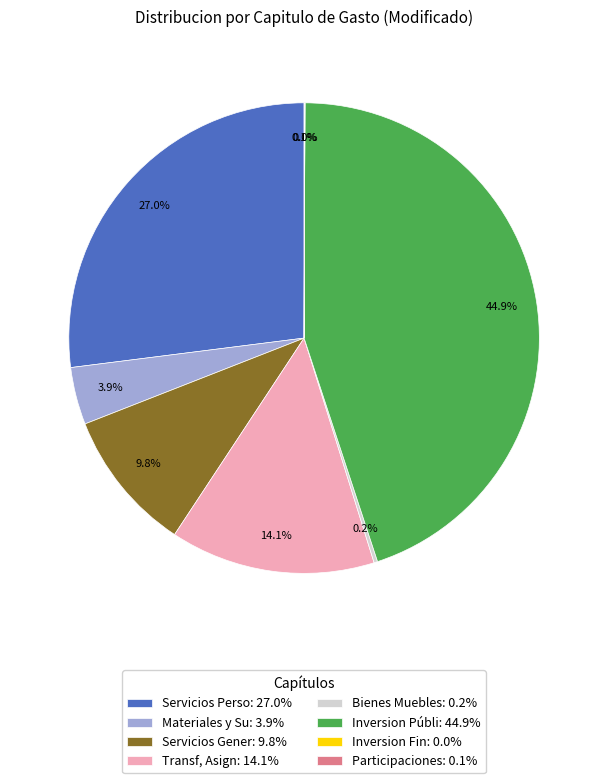

Which has a higher value, Transf, Asign: 14.1% or Inversion Públi: 44.9%?

Inversion Públi: 44.9%